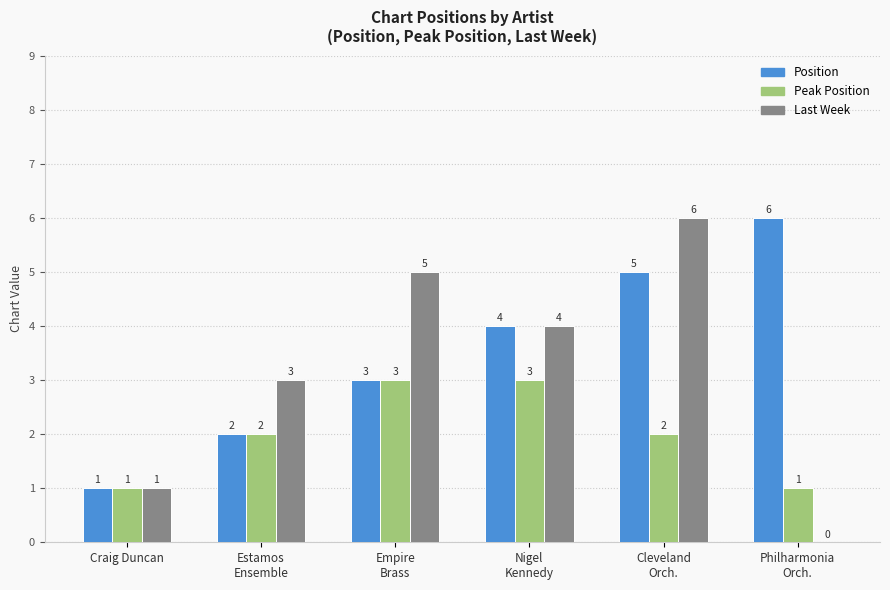

How many Last Week values are between 1 and 5?

4